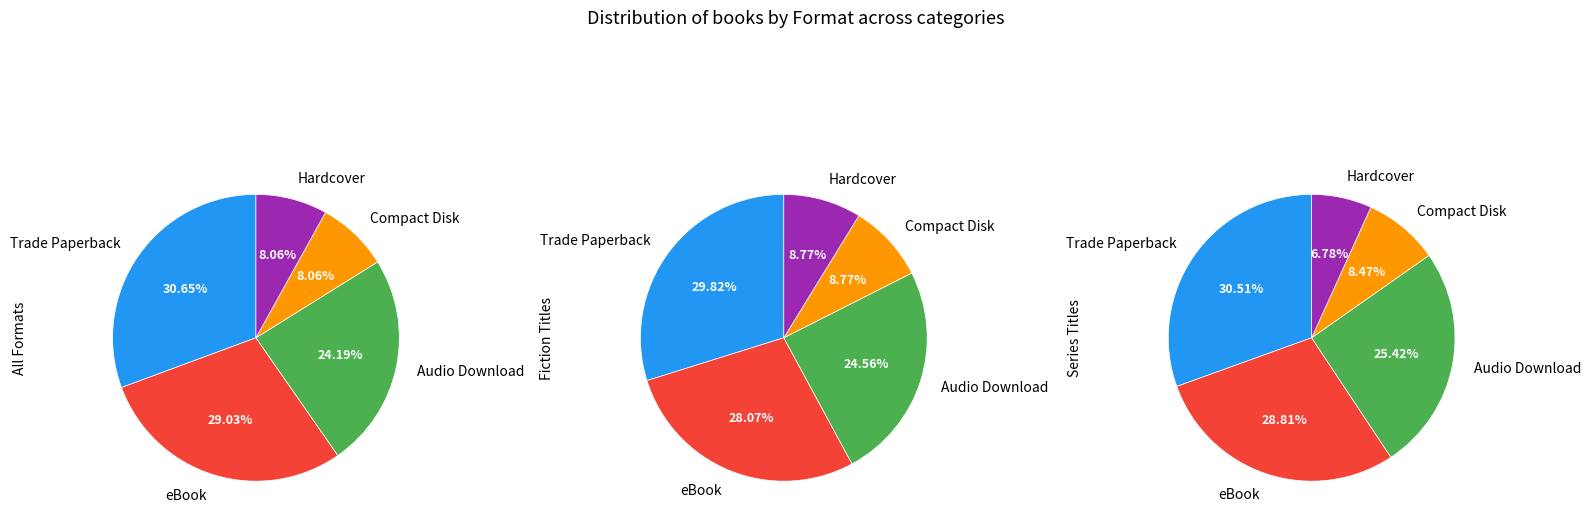

Count the number of slices in the pie.

5